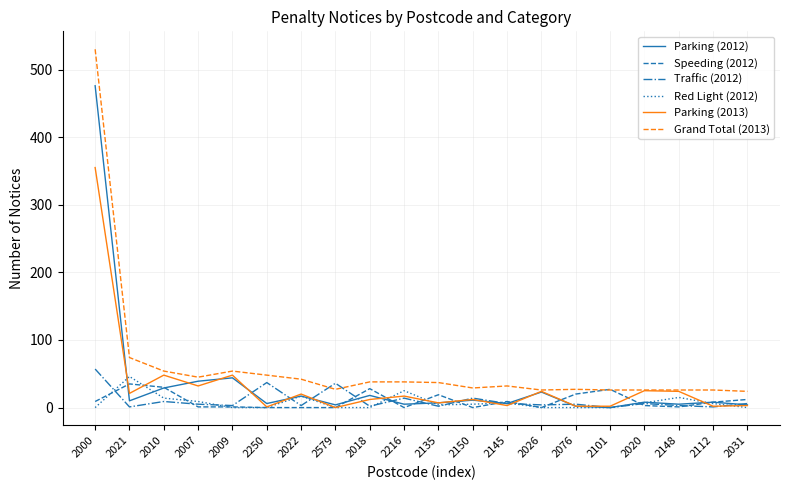

Between which two adjacent categories do Parking (2012) and Parking (2013) first intersect?

2000 and 2021